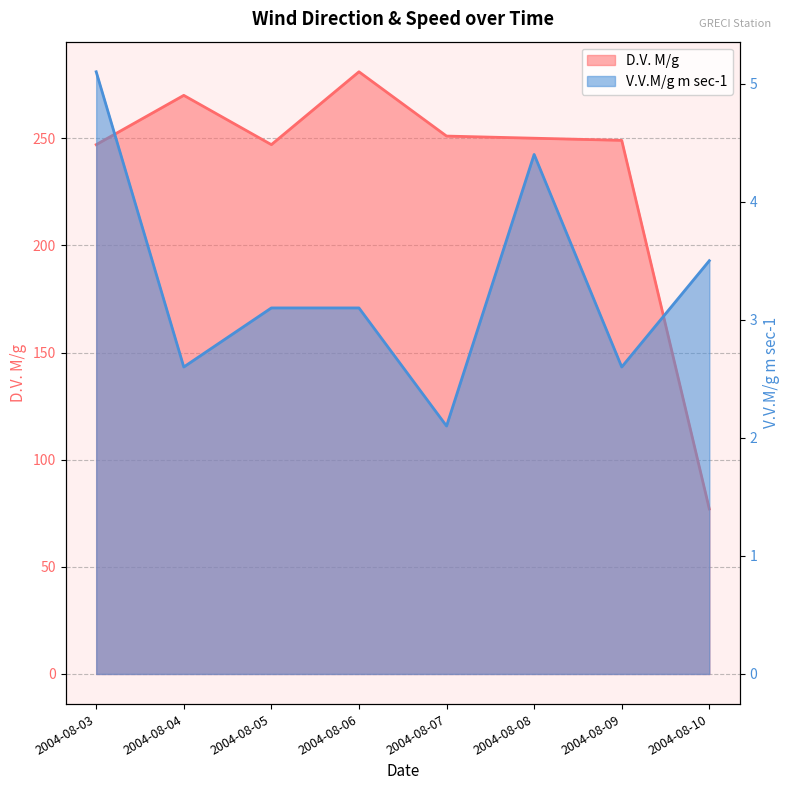

Reading left to right, transcribe all the data shown in this chart.

D.V. M/g: 247.0	270.0	247.0	281.0	251.0	250.0	249.0	77.0
V.V.M/g m sec-1: 5.1	2.6	3.1	3.1	2.1	4.4	2.6	3.5